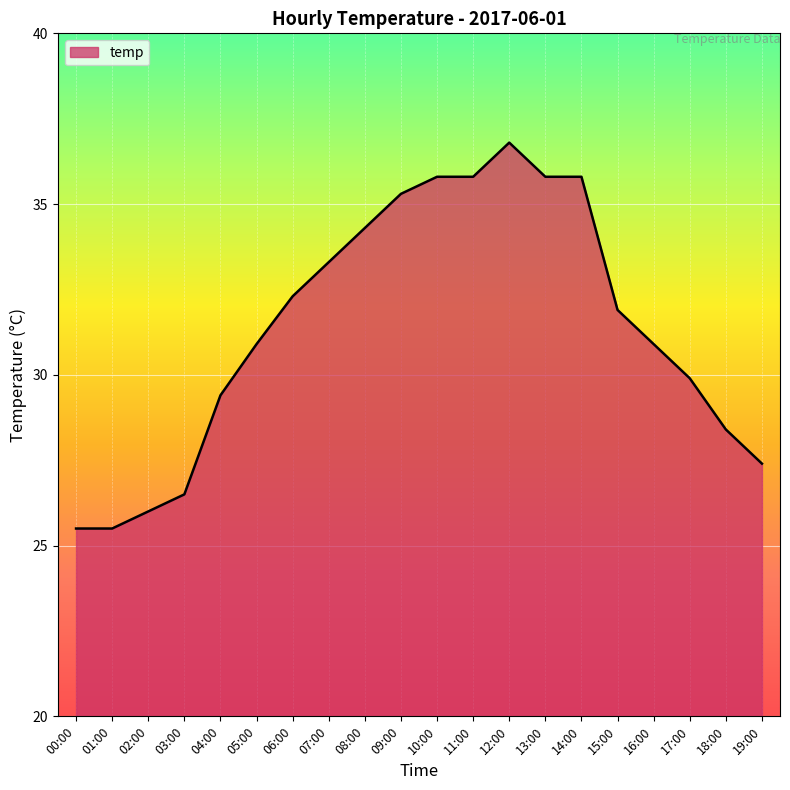

What is the ratio of the value at 17:00 to the value at 08:00?

0.9